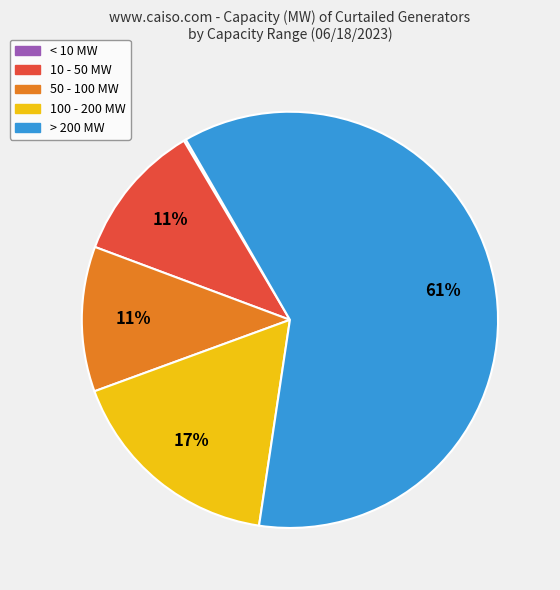

Is there any slice that represents more than half of the pie?

Yes